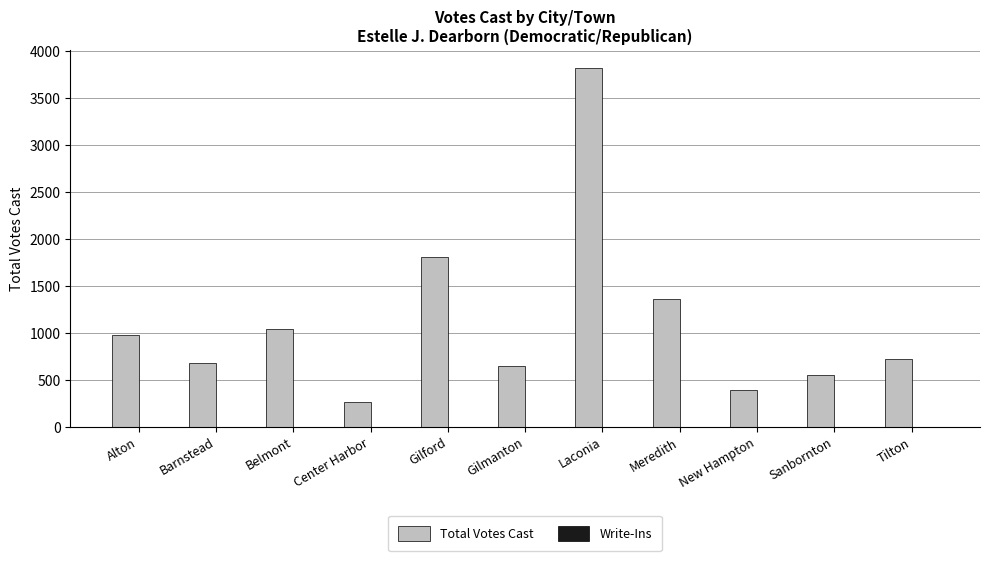

What is the sum of the values at Belmont and Meredith?

2404